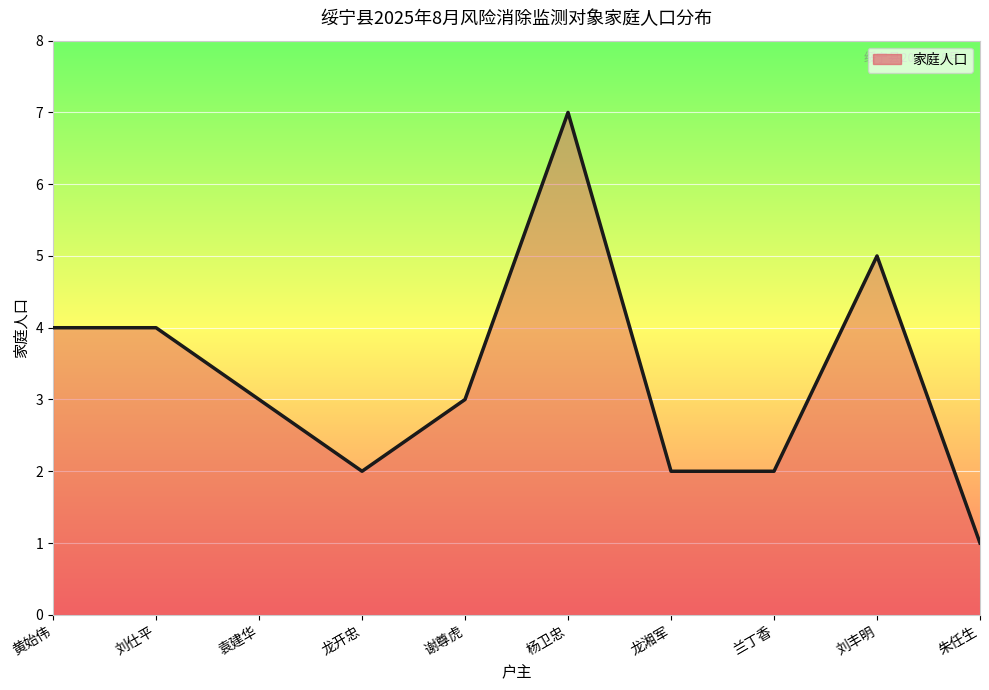

Between 朱任生 and 刘仕平, which is larger?

刘仕平